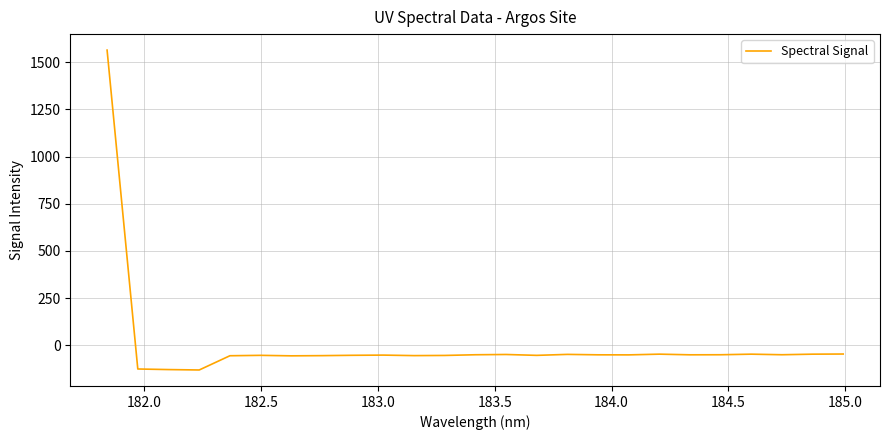

What is the difference between the maximum and minimum values?

1693.9